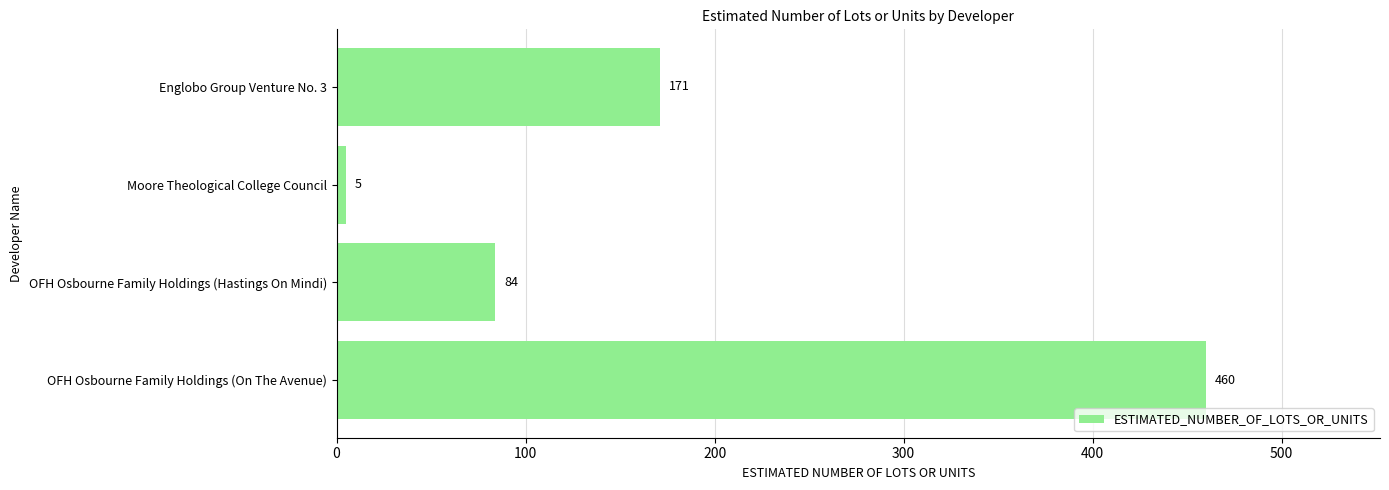

Is it true that the value at Englobo Group Venture No. 3 is 59?

False